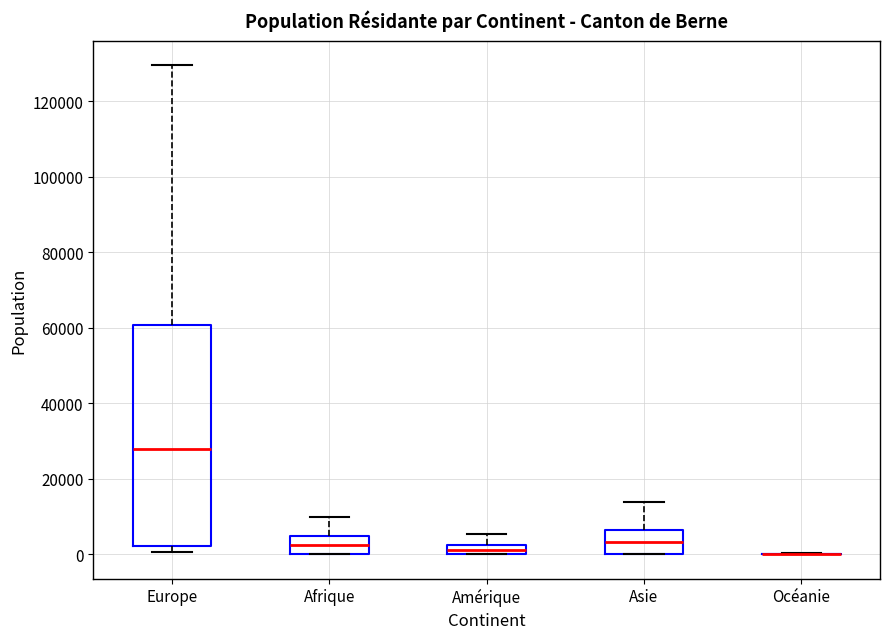

Where does the upper whisker of the box for Amérique end on the y-axis? The values are not printed on the chart, so give them approximately, as read against the axis.

6000